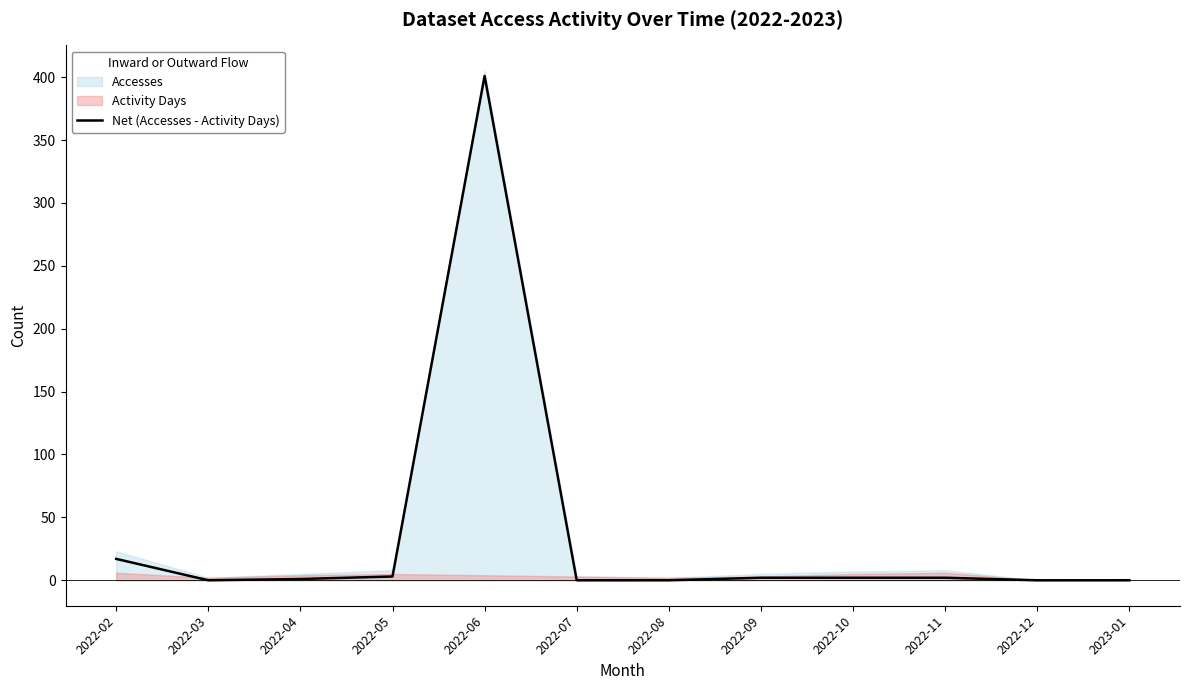

Which has a higher value, 2022-05 or 2022-08?

2022-05